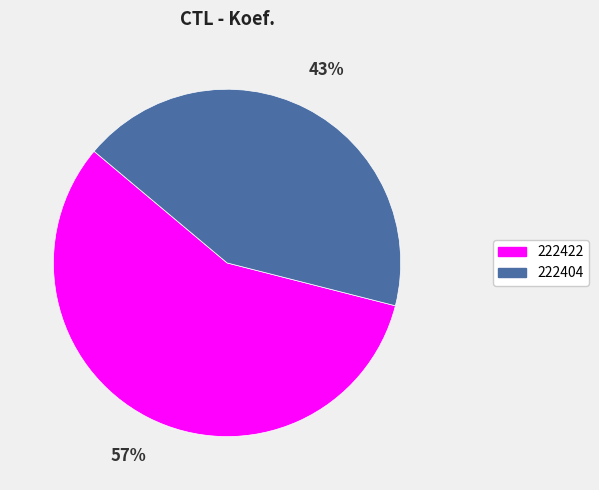

What is the ratio of the value at 222422 to the value at 222404?

1.3